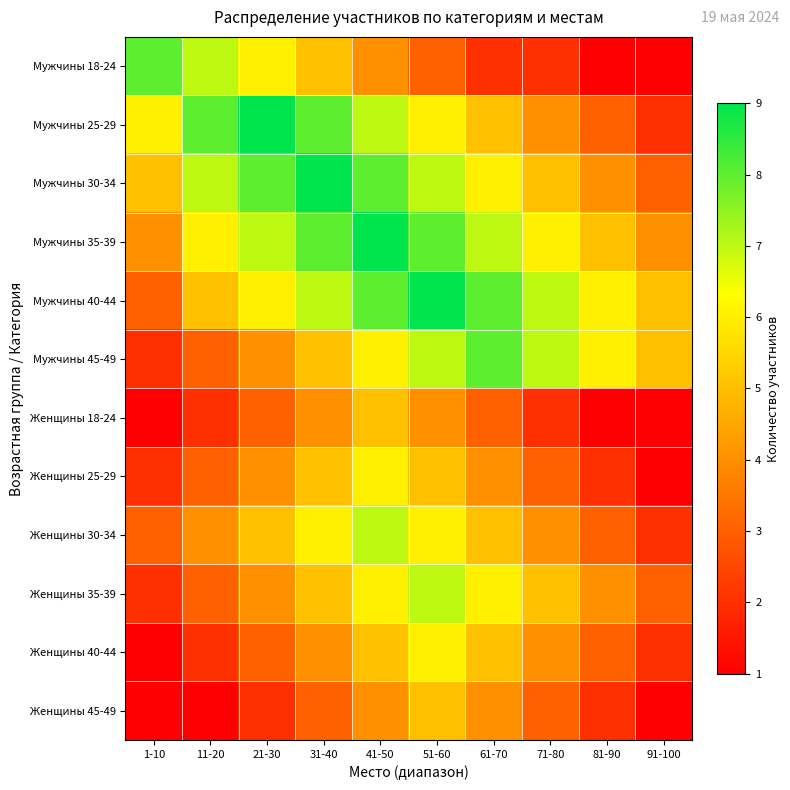

Reading left to right, transcribe all the data shown in this chart.

Мужчины 18-24: 1-10=8	11-20=7	21-30=6	31-40=5	41-50=4	51-60=3	61-70=2	71-80=2	81-90=1	91-100=1
Мужчины 25-29: 1-10=6	11-20=8	21-30=9	31-40=8	41-50=7	51-60=6	61-70=5	71-80=4	81-90=3	91-100=2
Мужчины 30-34: 1-10=5	11-20=7	21-30=8	31-40=9	41-50=8	51-60=7	61-70=6	71-80=5	81-90=4	91-100=3
Мужчины 35-39: 1-10=4	11-20=6	21-30=7	31-40=8	41-50=9	51-60=8	61-70=7	71-80=6	81-90=5	91-100=4
Мужчины 40-44: 1-10=3	11-20=5	21-30=6	31-40=7	41-50=8	51-60=9	61-70=8	71-80=7	81-90=6	91-100=5
Мужчины 45-49: 1-10=2	11-20=3	21-30=4	31-40=5	41-50=6	51-60=7	61-70=8	71-80=7	81-90=6	91-100=5
Женщины 18-24: 1-10=1	11-20=2	21-30=3	31-40=4	41-50=5	51-60=4	61-70=3	71-80=2	81-90=1	91-100=1
Женщины 25-29: 1-10=2	11-20=3	21-30=4	31-40=5	41-50=6	51-60=5	61-70=4	71-80=3	81-90=2	91-100=1
Женщины 30-34: 1-10=3	11-20=4	21-30=5	31-40=6	41-50=7	51-60=6	61-70=5	71-80=4	81-90=3	91-100=2
Женщины 35-39: 1-10=2	11-20=3	21-30=4	31-40=5	41-50=6	51-60=7	61-70=6	71-80=5	81-90=4	91-100=3
Женщины 40-44: 1-10=1	11-20=2	21-30=3	31-40=4	41-50=5	51-60=6	61-70=5	71-80=4	81-90=3	91-100=2
Женщины 45-49: 1-10=1	11-20=1	21-30=2	31-40=3	41-50=4	51-60=5	61-70=4	71-80=3	81-90=2	91-100=1